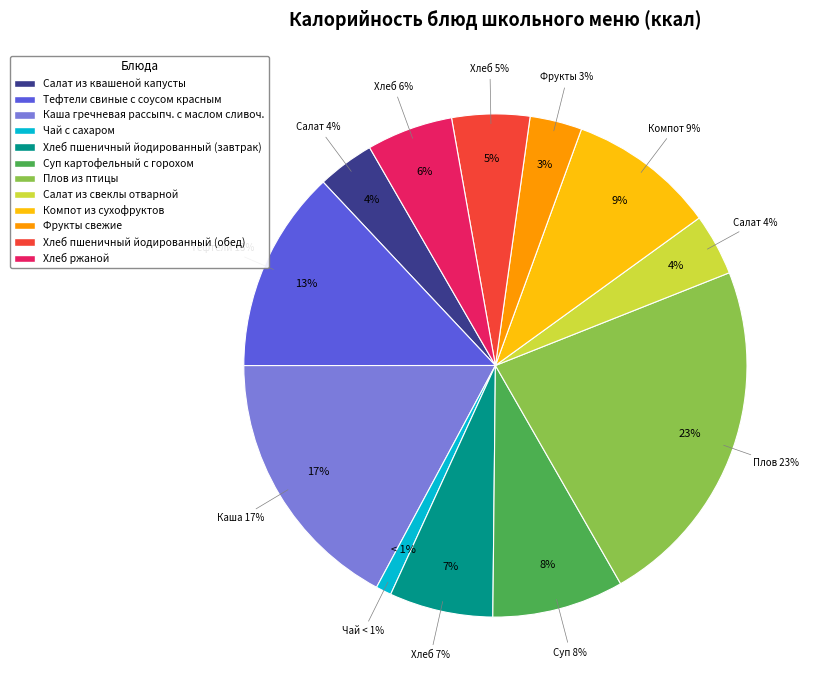

Is it true that Фрукты свежие is 3% of the pie?

True